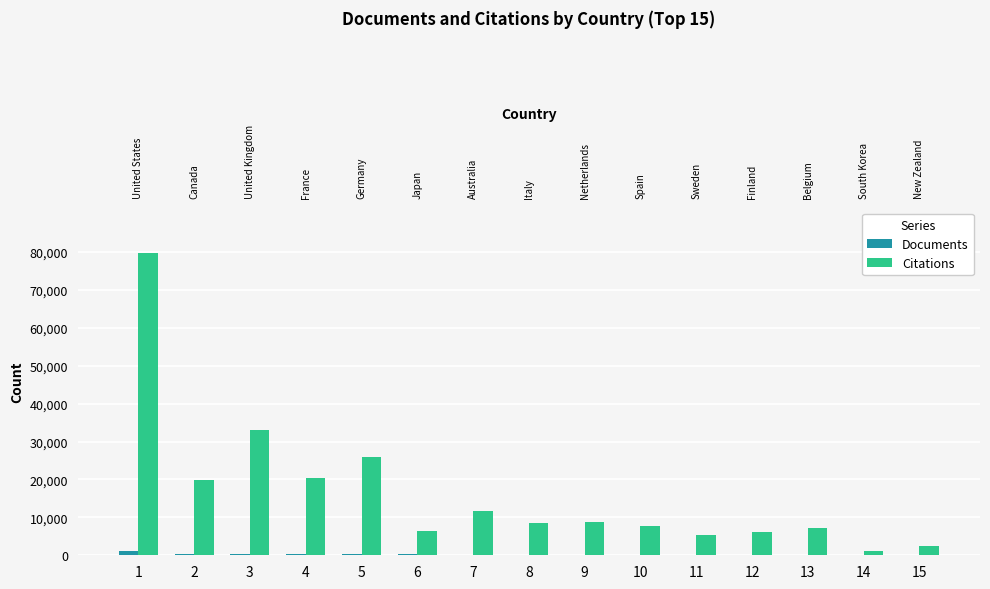

Reading left to right, transcribe all the data shown in this chart.

Documents: 1192	398	338	281	244	207	140	124	102	86	76	69	57	48	44
Citations: 79851	19802	33036	20522	25832	6501	11726	8483	8724	7855	5229	6038	7106	1166	2558